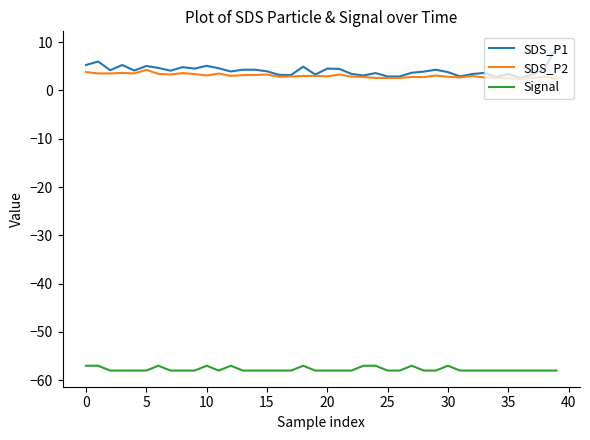

What is the minimum value shown in the chart?

-58.0